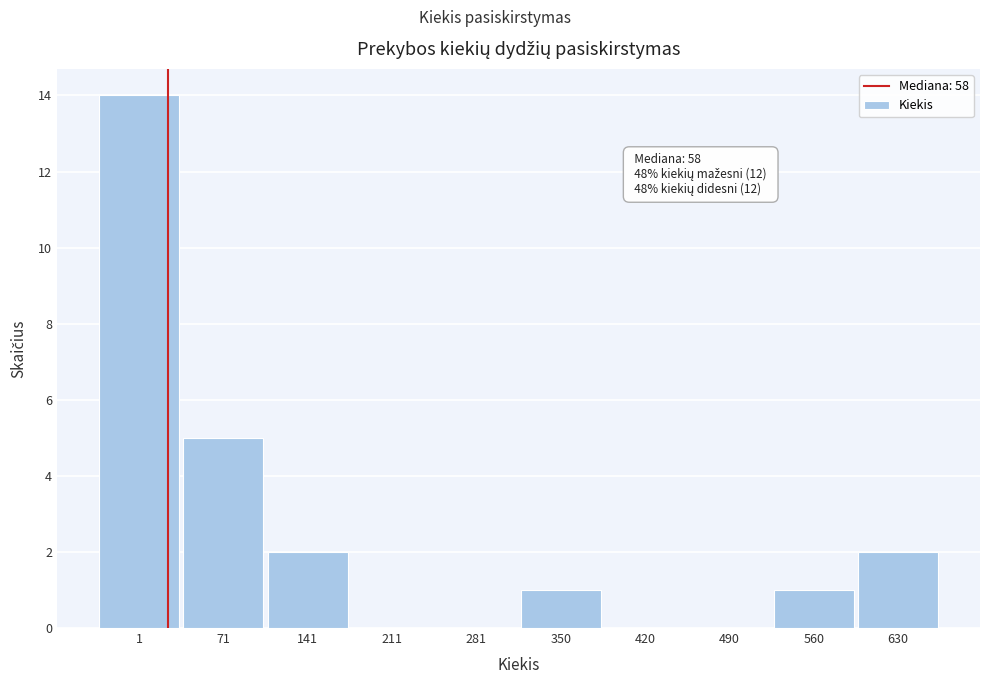

Reading right to left, list all the values displayed in this chart.

630=2	560=1	490=0	420=0	350=1	281=0	211=0	141=2	71=5	1=14